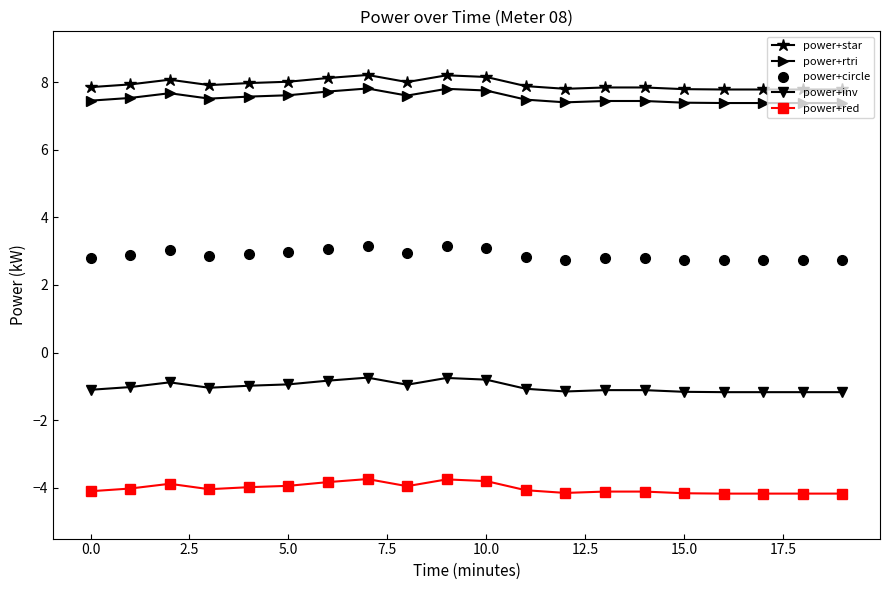

What is the value of the power+inv point at the 8th from the left?

-0.7